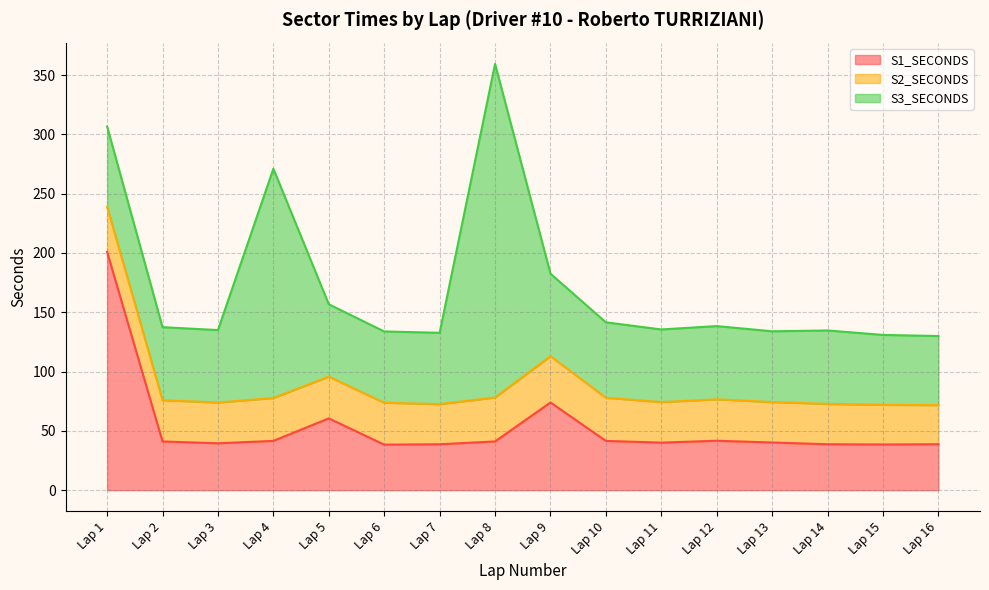

Is it true that S1_SECONDS equals 38.4 at Lap 6?

True